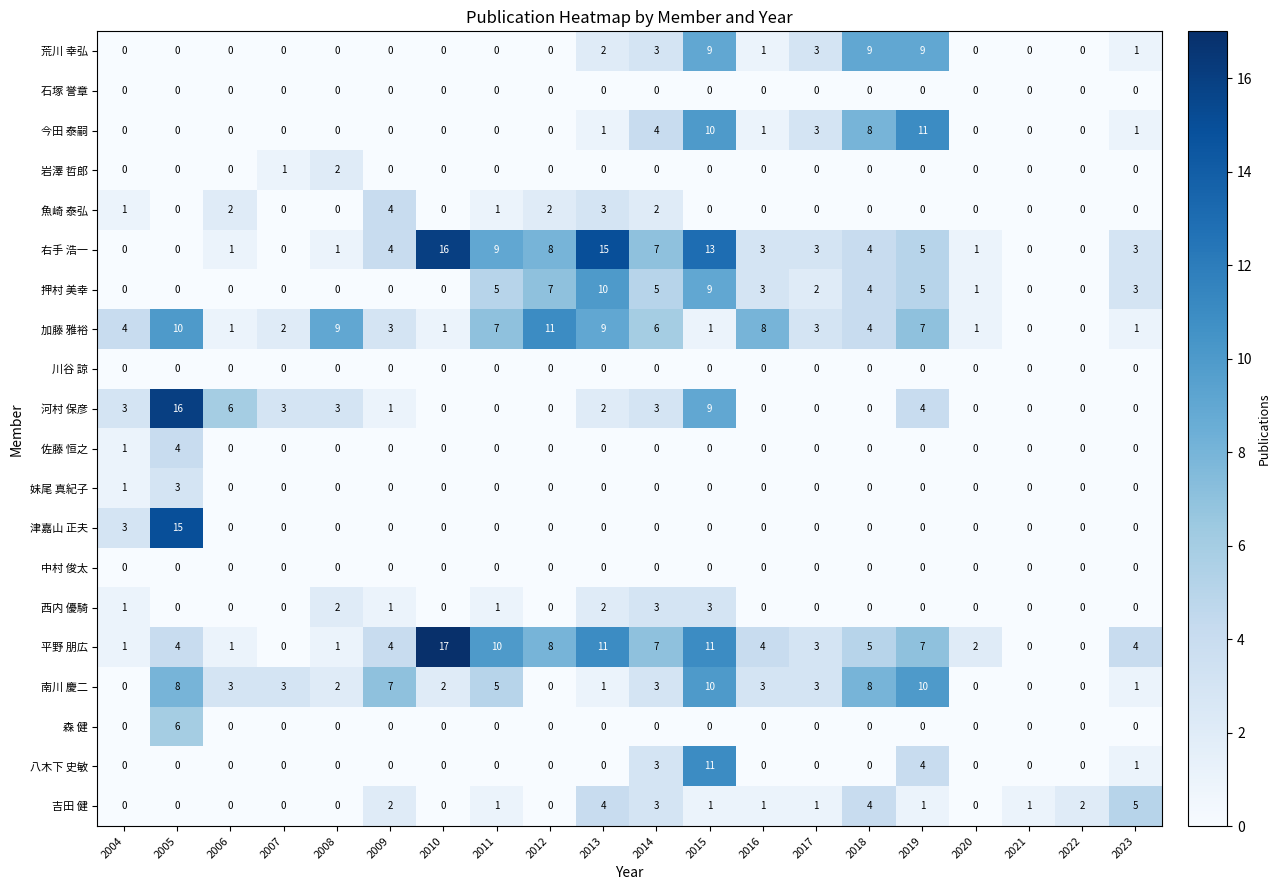

Which series has the largest total across all categories?

平野 朋広